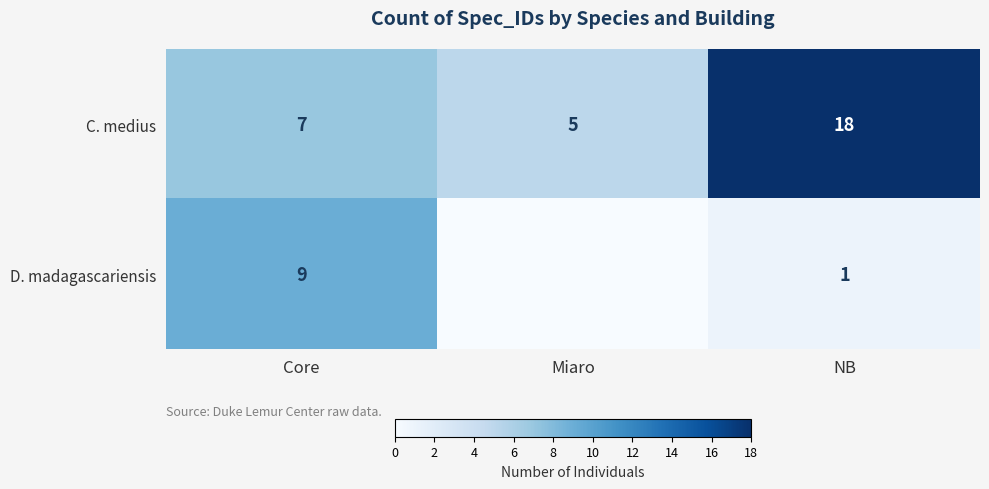

What is the spread (max minus min) of values at NB?

17